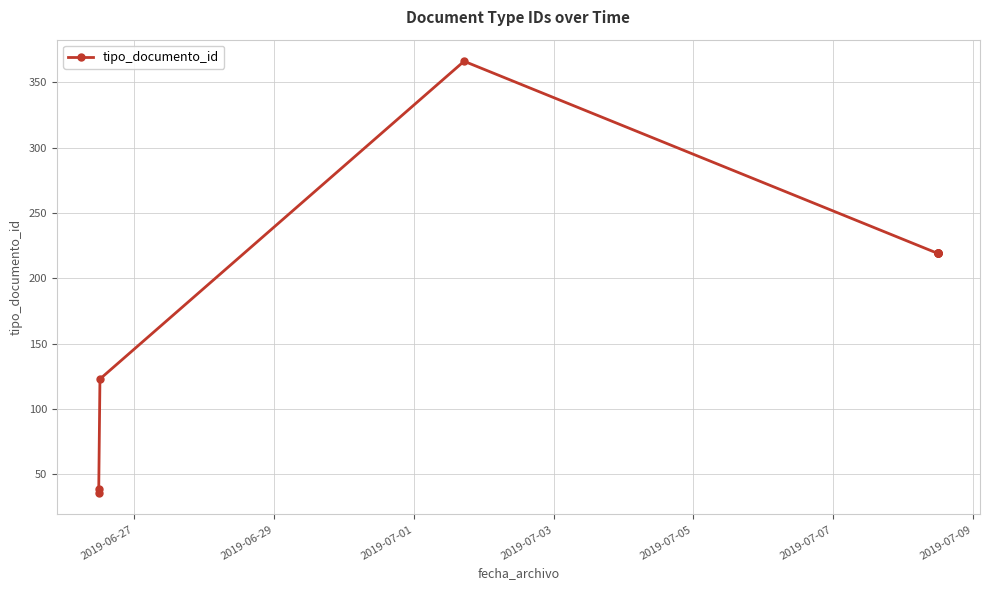

Which category has the lowest value across all series?

2019-06-27